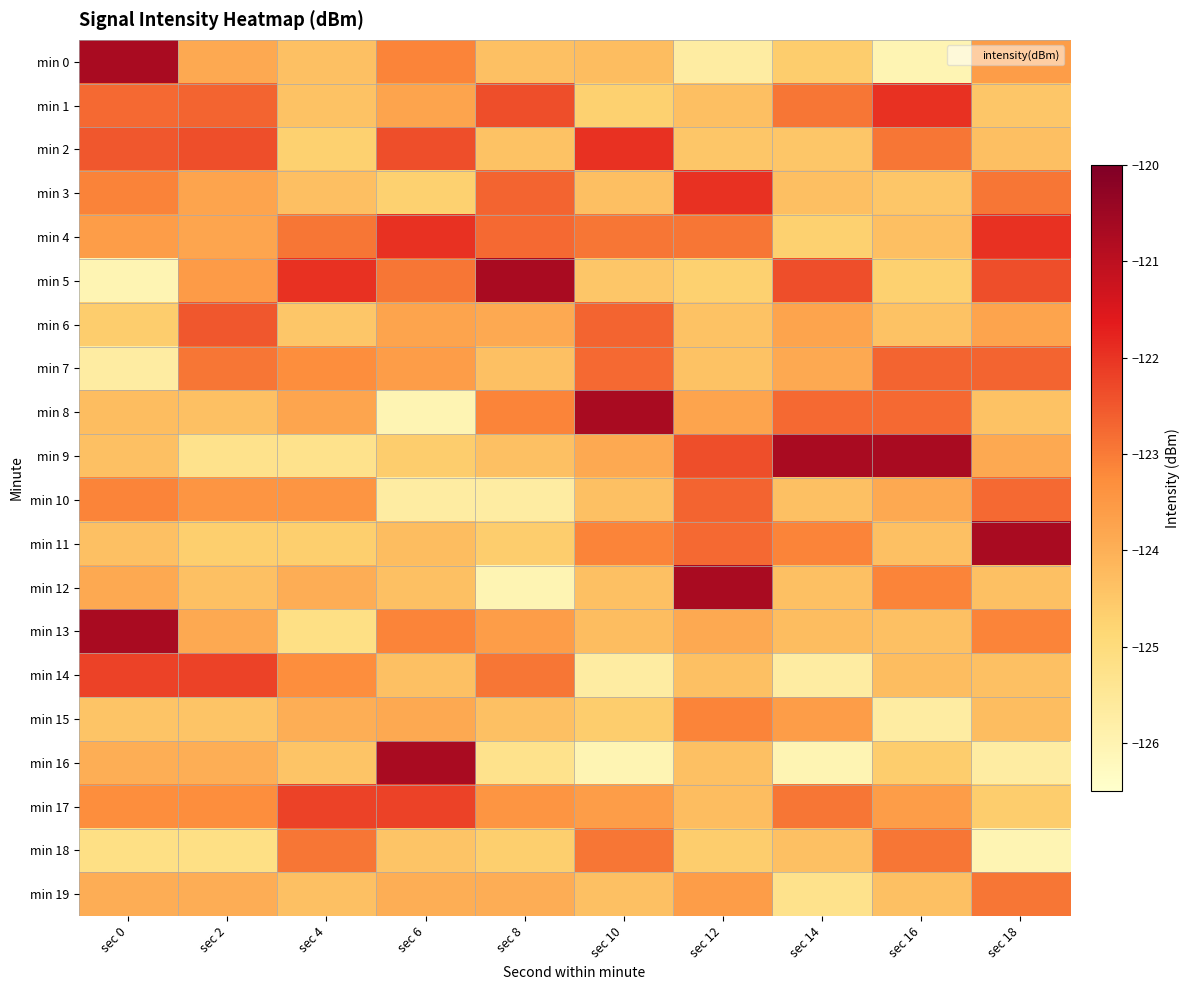

Rank the series at sec 0 from lowest to highest value.

min 5, min 7, min 18, min 6, min 15, min 9, min 11, min 8, min 16, min 19, min 12, min 4, min 17, min 10, min 3, min 1, min 2, min 14, min 0, min 13